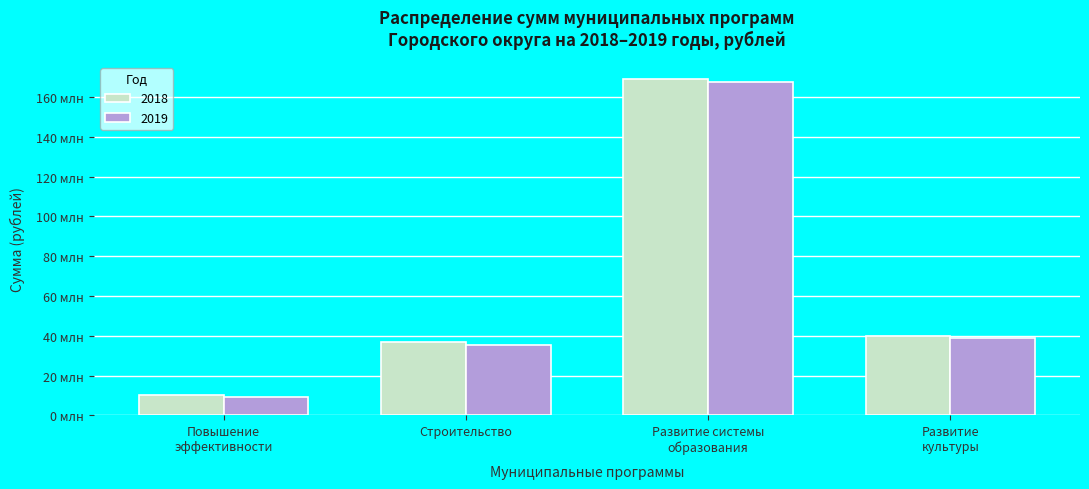

Does the chart contain any negative values?

No